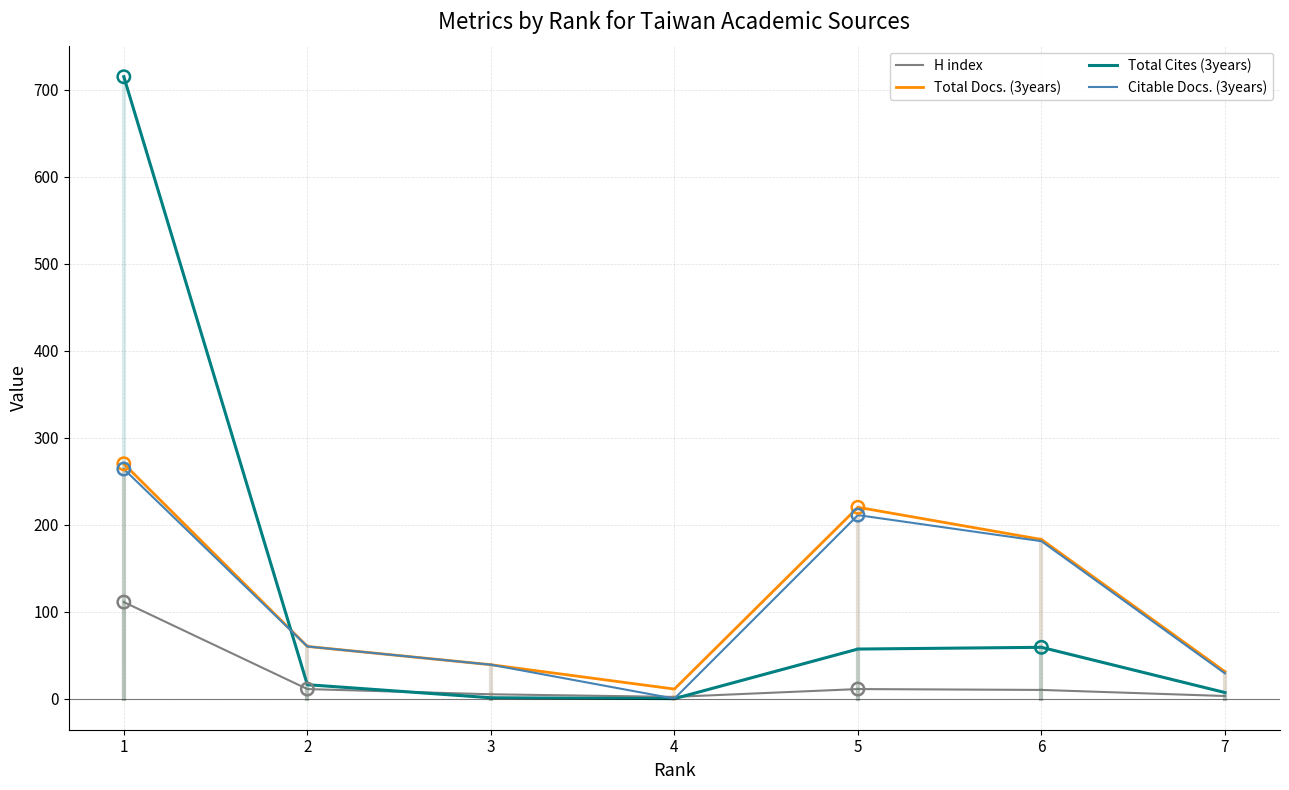

Which series has the widest spread of values?

Total Cites (3years)